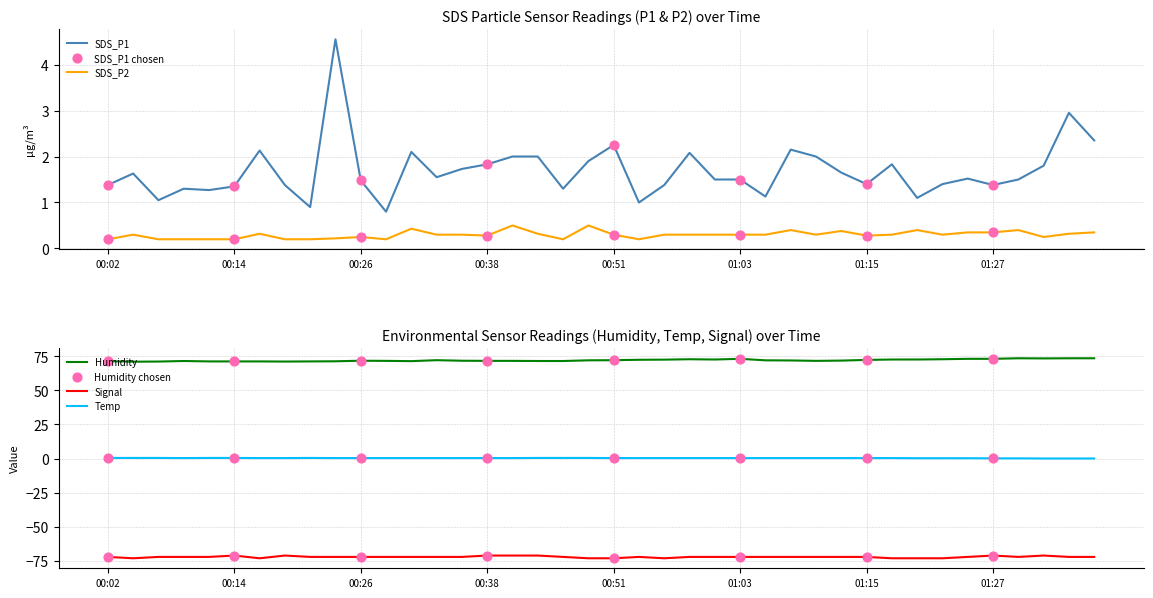

What is the total value across all series at 01:08?

2.9